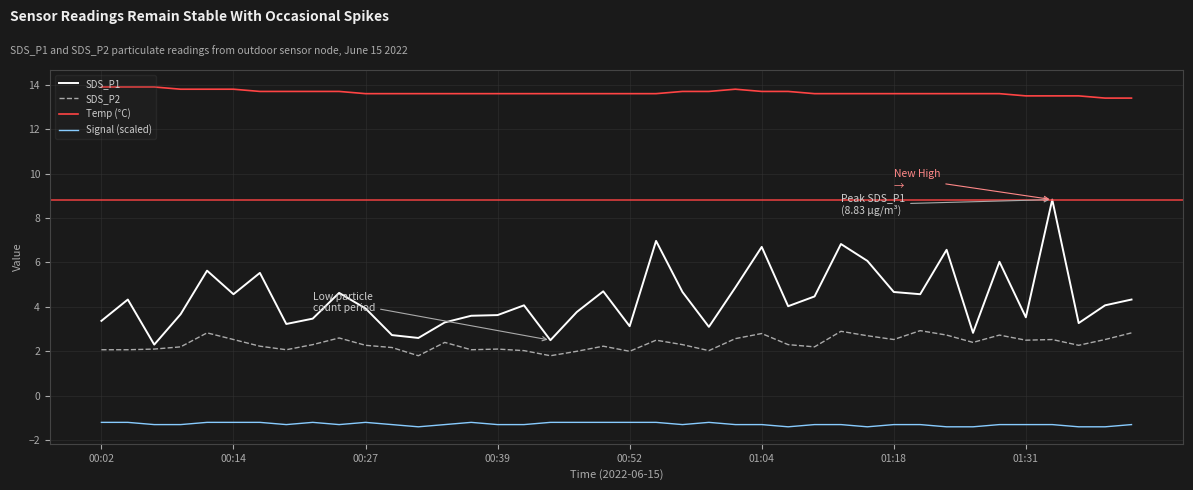

List the series in order of their peak value, lowest first.

Signal (scaled), SDS_P2, SDS_P1, Temp (°C)